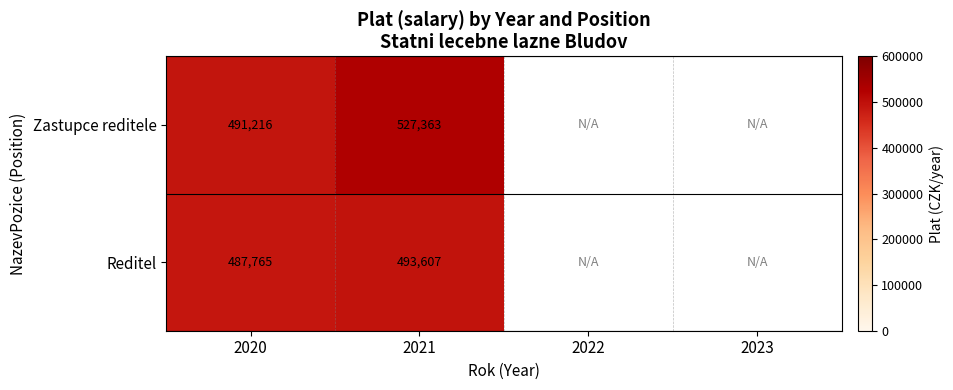

How many distinct data groups are displayed?

2